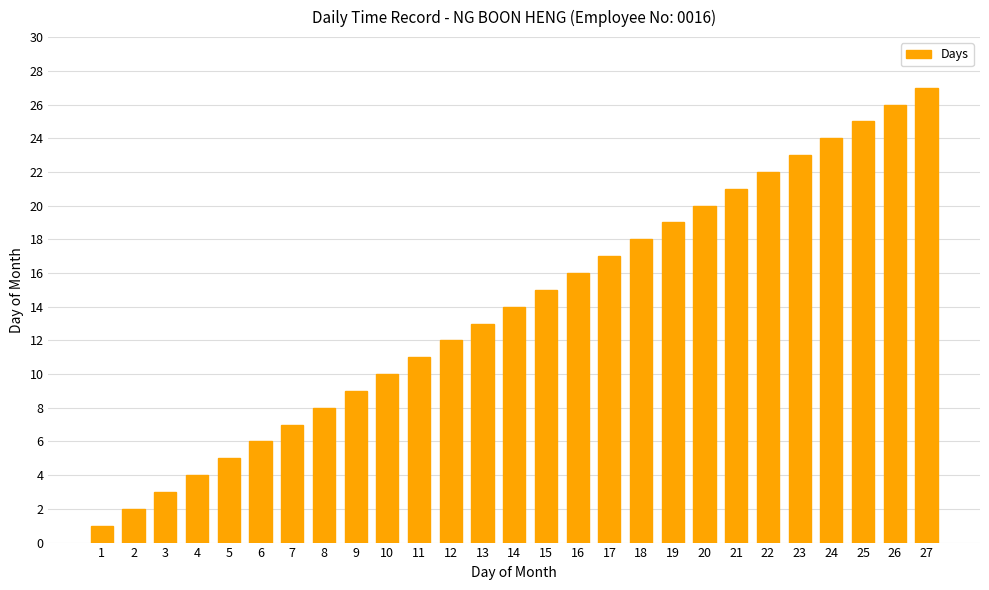

Approximately how many times larger is the value at 20 compared to 22?

0.9